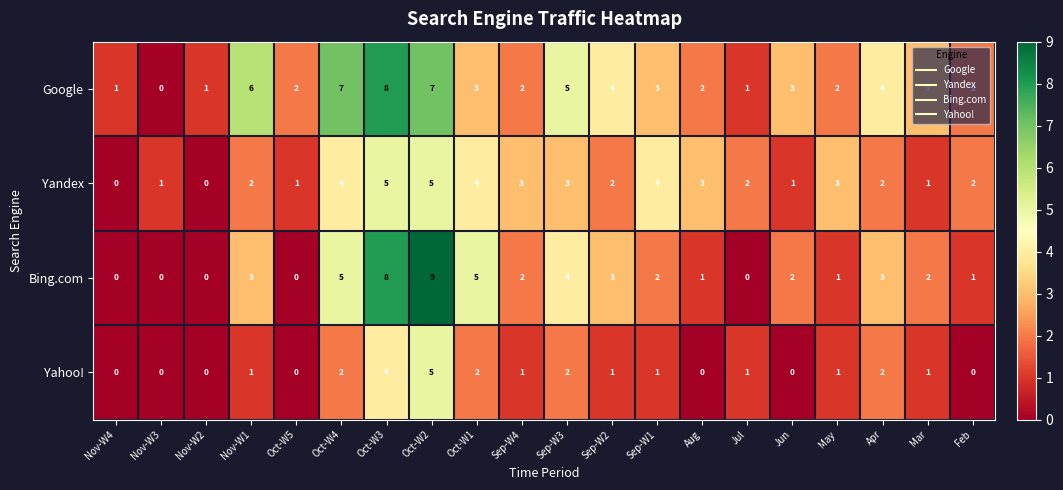

What is the total value across all series at Aug?

6